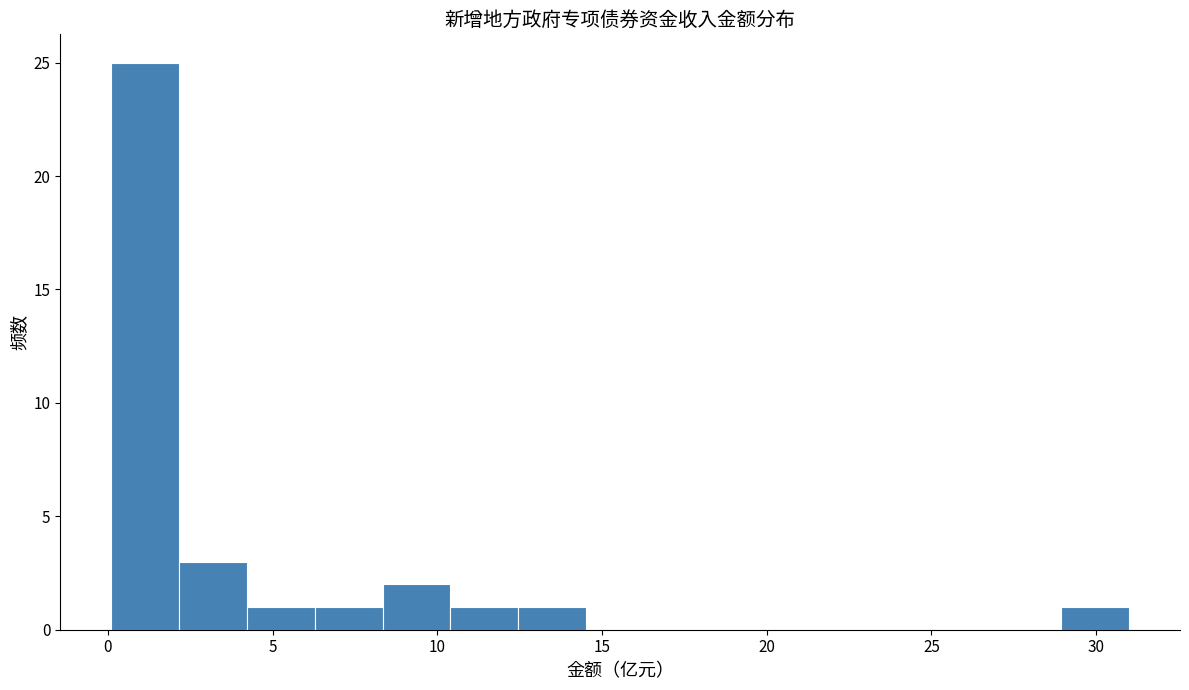

How tall is the bar that spans 12.5 to 14.5 on the x-axis? Neither the bar edges nor the heights are printed on the chart, so give them approximately, as read against the axes.

1